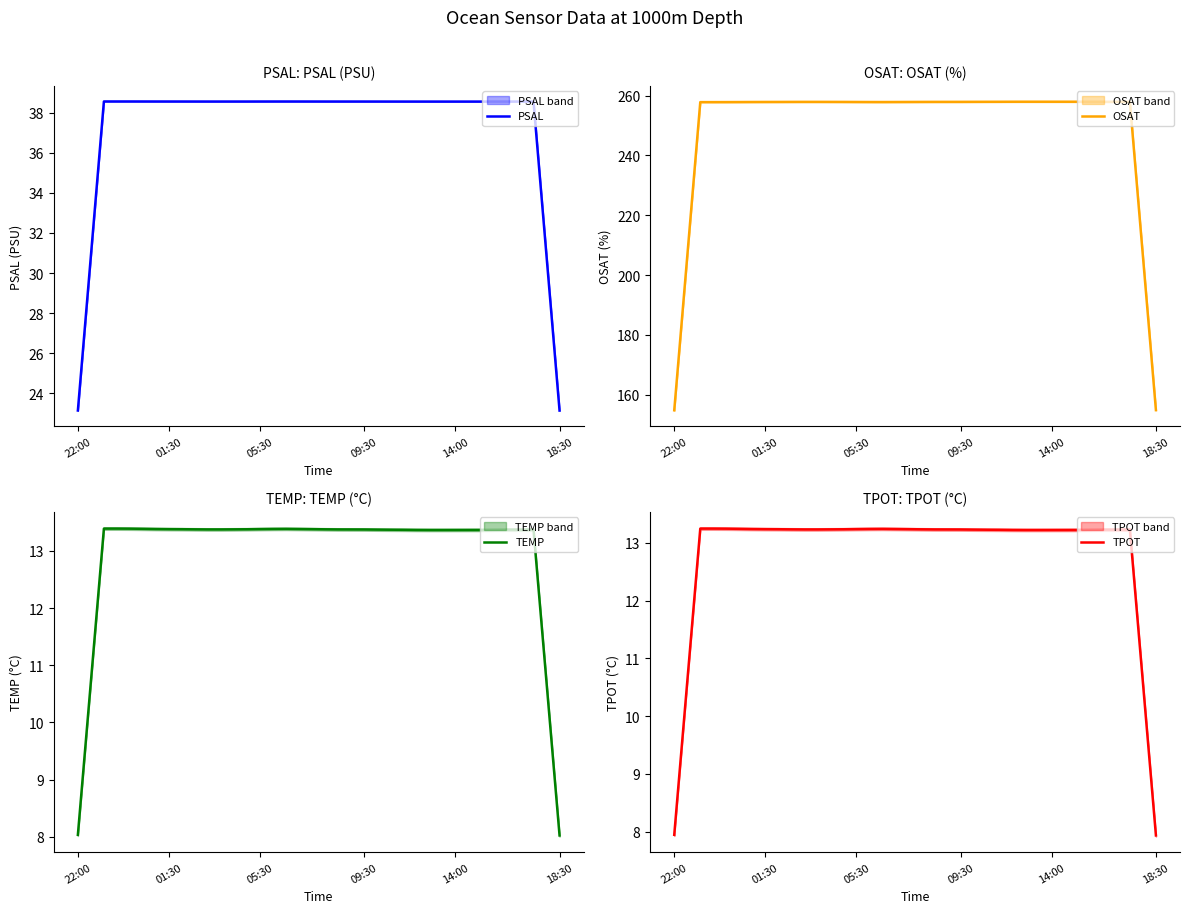

What is the value of the TEMP point at the 25th from the left?

13.4